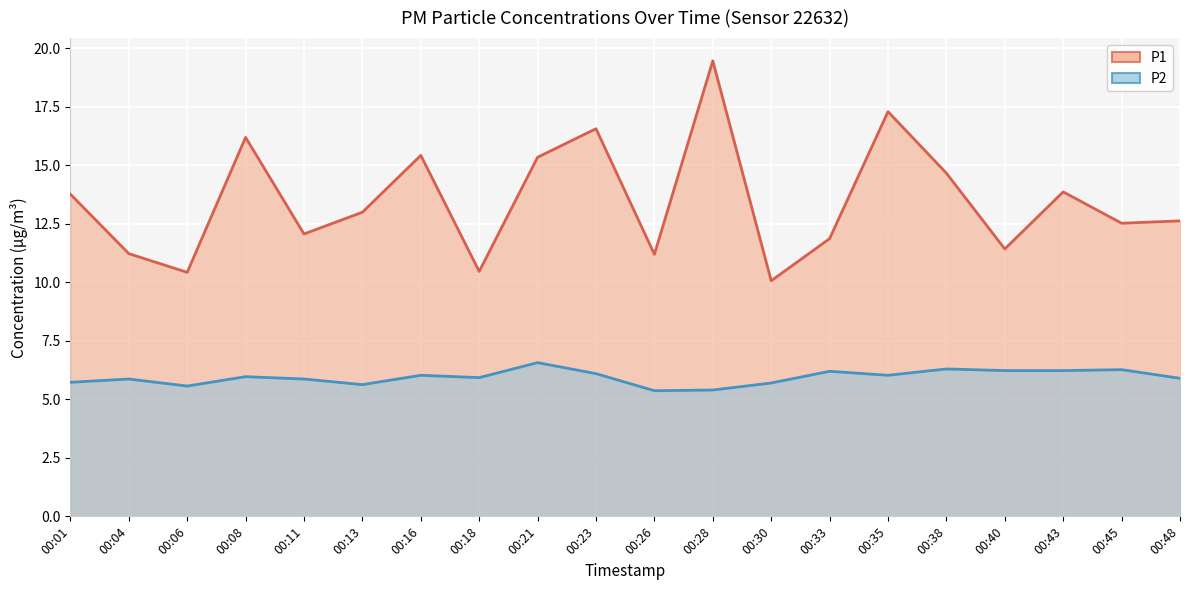

What is the difference between the maximum and minimum values in the P1 line series?

9.4